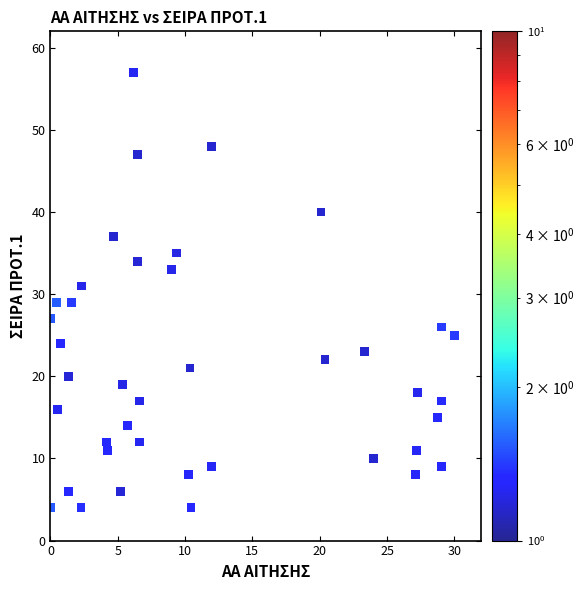

What is the range of Y values (max minus min)?

53